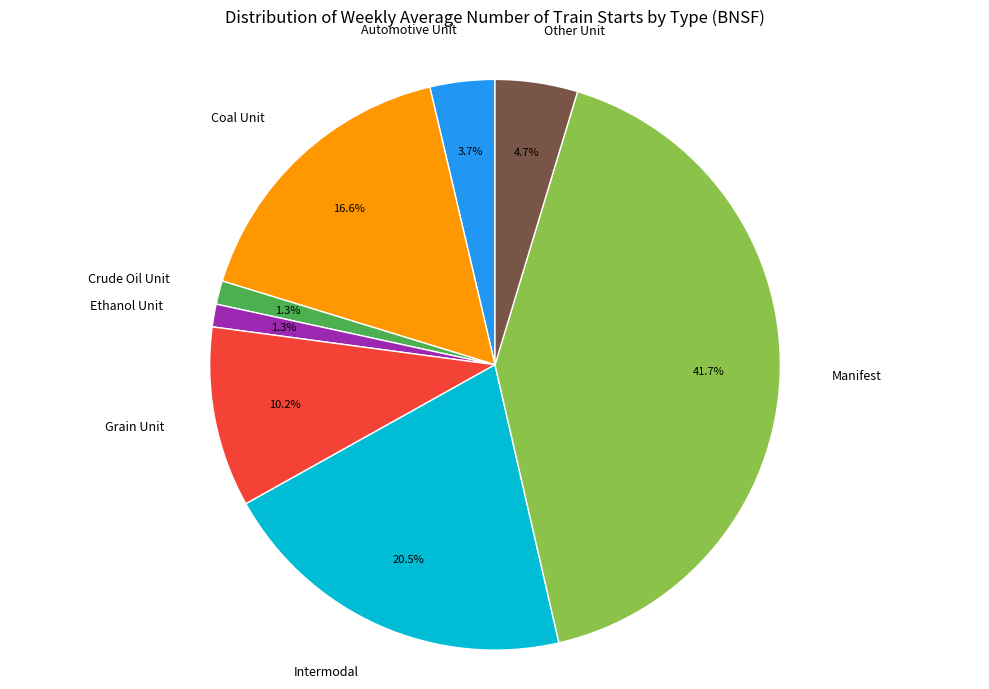

How many segments does this pie chart have?

8